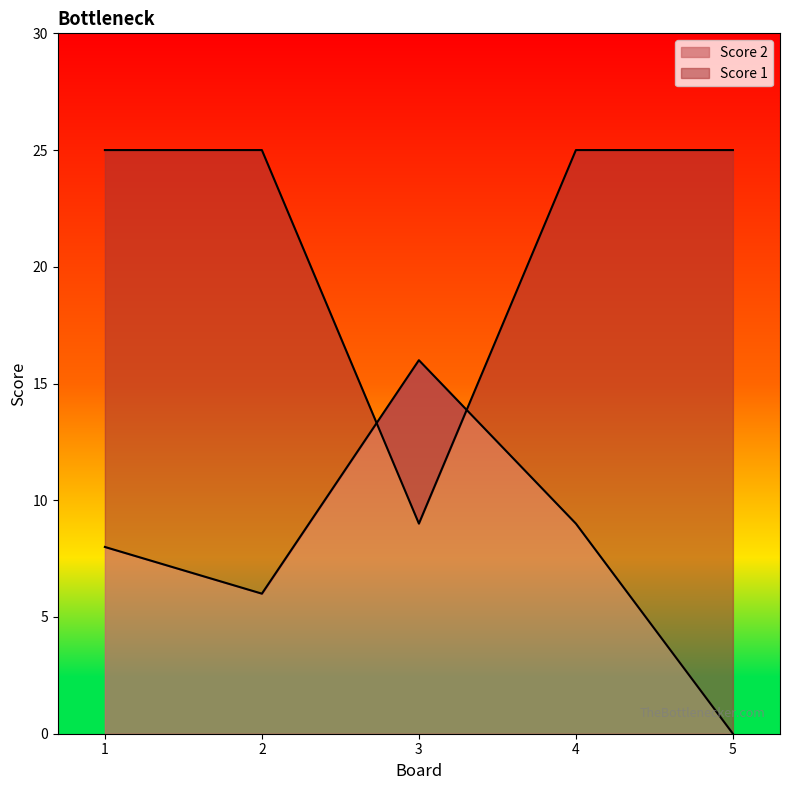

List the labels in order of Score 1 value, smallest first.

3, 1, 2, 4, 5